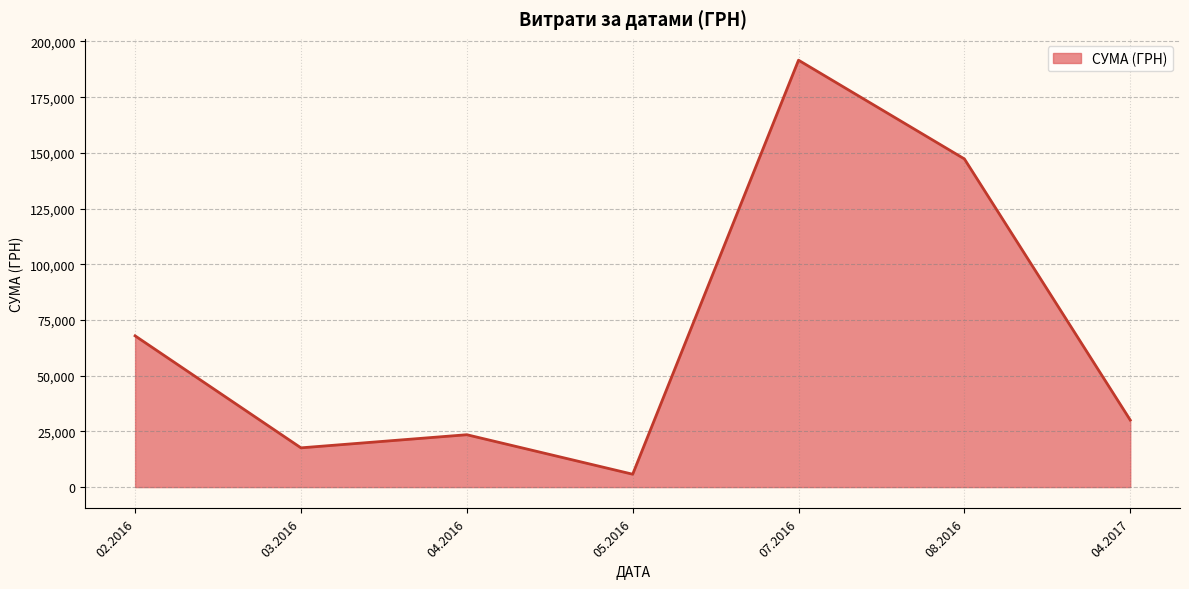

What value does the data have at 07.2016?

191590.4